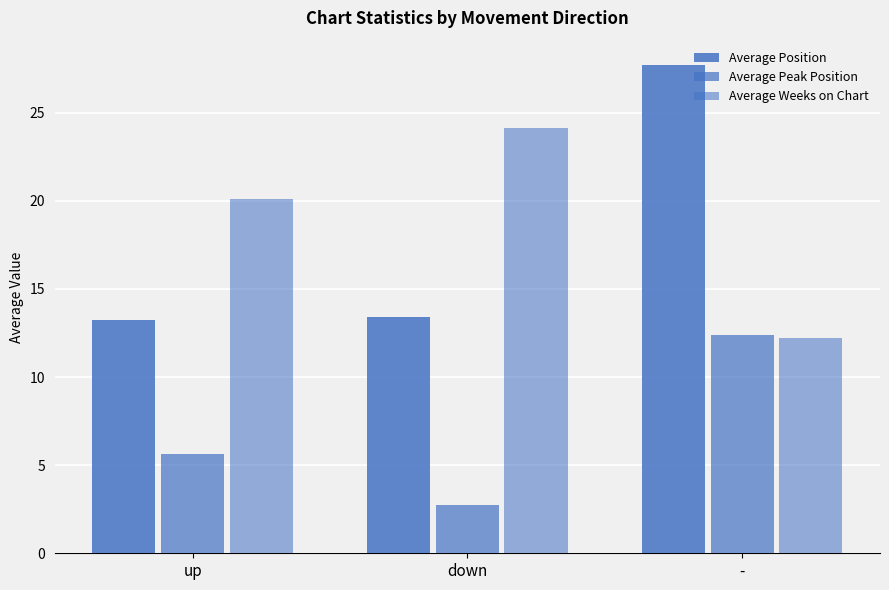

What is the spread (max minus min) of values at -?

15.5